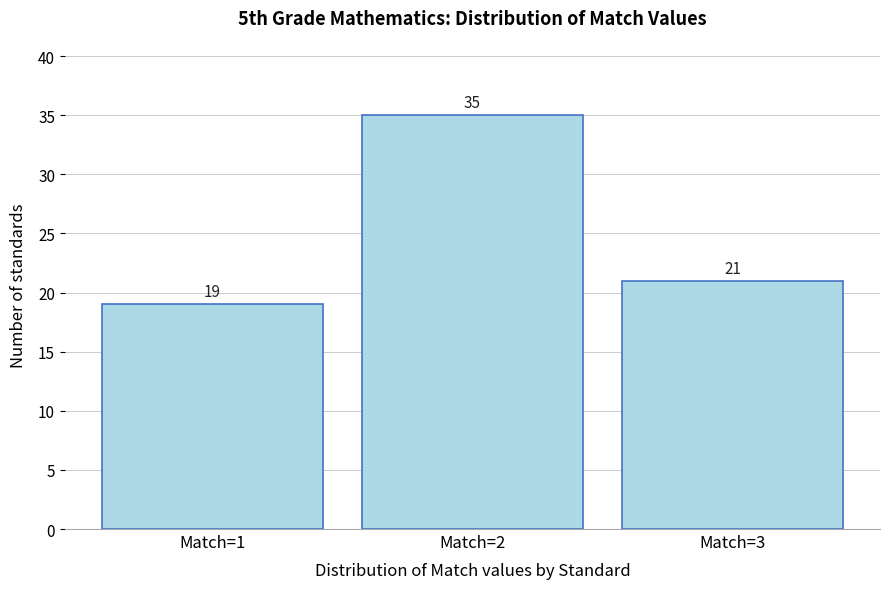

How tall is the bar that spans 1.5 to 2.5 on the x-axis?

35